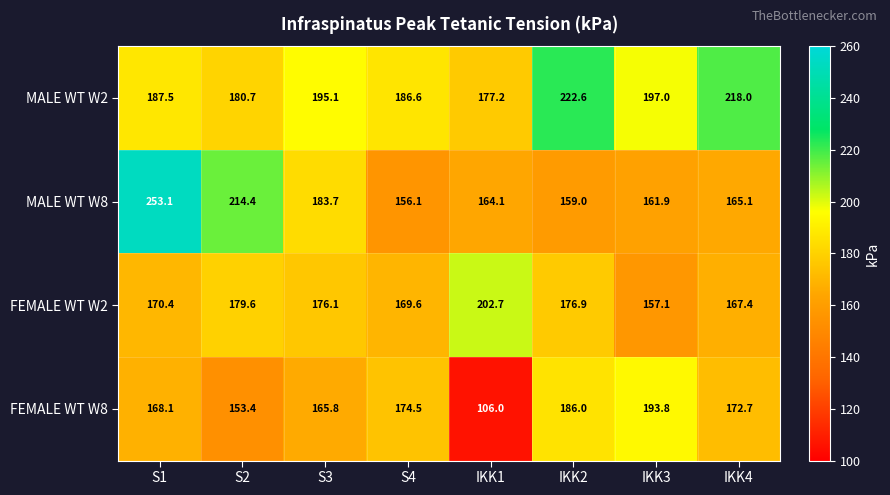

Where is FEMALE WT W2 nearest to the value 179?

S2